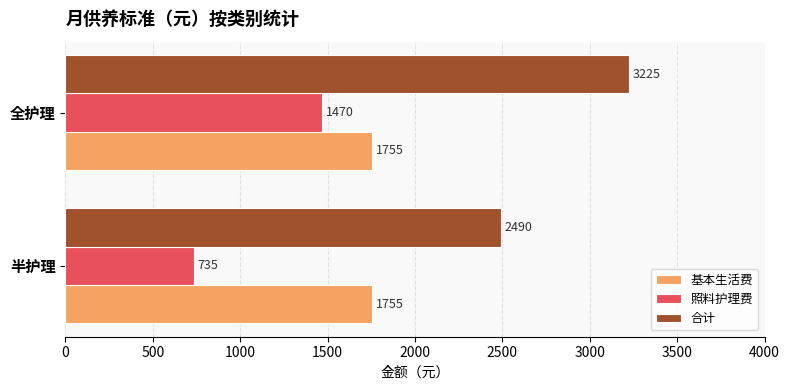

The 合计 series shows 776 at 全护理. True or false?

False